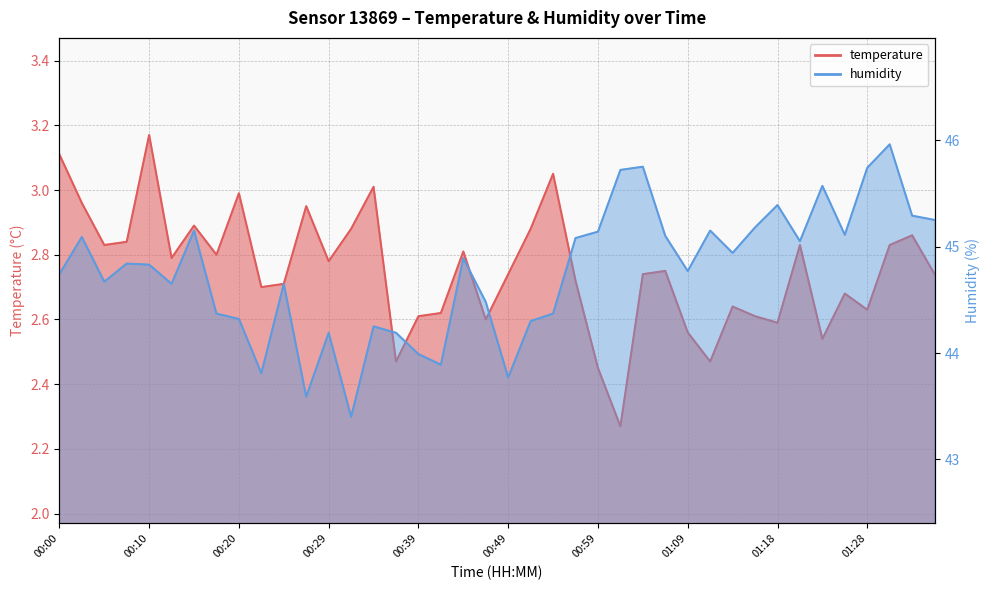

Where is the first local maximum for humidity?

00:02